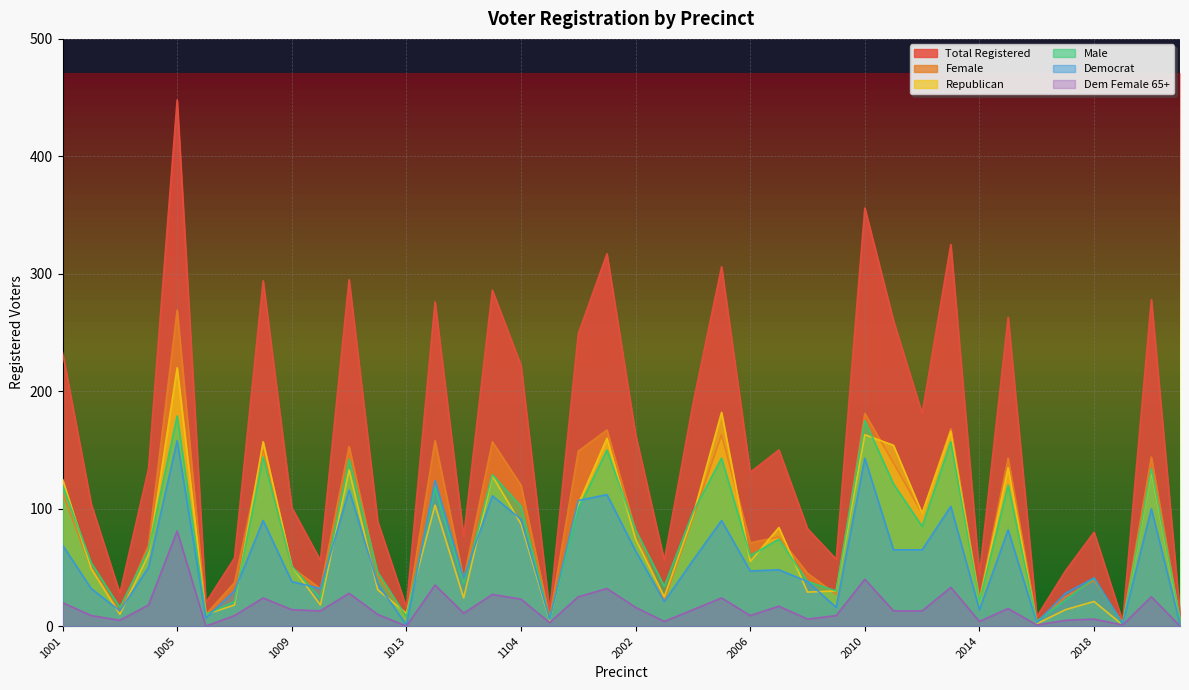

Reading right to left, transcribe all the data shown in this chart.

totreg_r: 3003=10	3002=278	3001=4	2018=80	2017=47	2016=8	2015=263	2014=44	2013=325	2012=181	2011=260	2010=356	2009=57	2008=83	2007=150	2006=131	2005=306	2004=189	2003=56	2002=163	2001=317	1106=249	1105=13	1104=222	1103=286	1102=76	1101=276	1013=16	1012=89	1011=295	1010=56	1009=101	1008=294	1007=58	1006=20	1005=448	1004=134	1003=28	1002=104	1001=233
female: 3003=4	3002=144	3001=3	2018=39	2017=25	2016=4	2015=143	2014=23	2013=168	2012=96	2011=139	2010=181	2009=27	2008=45	2007=76	2006=71	2005=163	2004=92	2003=22	2002=81	2001=167	1106=149	1105=7	1104=120	1103=157	1102=40	1101=158	1013=8	1012=43	1011=153	1010=32	1009=50	1008=150	1007=37	1006=10	1005=269	1004=69	1003=12	1002=50	1001=113
rep: 3003=5	3002=132	3001=1	2018=21	2017=14	2016=2	2015=135	2014=21	2013=166	2012=96	2011=154	2010=163	2009=30	2008=29	2007=84	2006=55	2005=182	2004=94	2003=25	2002=74	2001=160	1106=104	1105=5	1104=87	1103=128	1102=24	1101=103	1013=11	1012=31	1011=133	1010=18	1009=51	1008=157	1007=18	1006=10	1005=220	1004=61	1003=10	1002=49	1001=125
male: 3003=6	3002=134	3001=1	2018=41	2017=22	2016=4	2015=120	2014=21	2013=157	2012=85	2011=121	2010=175	2009=30	2008=38	2007=74	2006=60	2005=143	2004=97	2003=34	2002=82	2001=150	1106=100	1105=6	1104=102	1103=129	1102=36	1101=118	1013=8	1012=46	1011=142	1010=24	1009=51	1008=144	1007=21	1006=10	1005=179	1004=65	1003=16	1002=54	1001=120
dem: 3003=2	3002=100	3001=2	2018=41	2017=28	2016=3	2015=82	2014=14	2013=102	2012=65	2011=65	2010=143	2009=16	2008=38	2007=48	2006=47	2005=90	2004=56	2003=21	2002=64	2001=112	1106=107	1105=6	1104=91	1103=111	1102=41	1101=124	1013=1	1012=36	1011=116	1010=32	1009=38	1008=90	1007=30	1006=7	1005=158	1004=50	1003=13	1002=32	1001=69
demf65pl: 3003=0	3002=25	3001=1	2018=6	2017=5	2016=1	2015=15	2014=4	2013=33	2012=13	2011=13	2010=40	2009=9	2008=6	2007=17	2006=9	2005=24	2004=14	2003=4	2002=16	2001=32	1106=25	1105=3	1104=23	1103=27	1102=11	1101=35	1013=0	1012=10	1011=28	1010=13	1009=14	1008=24	1007=9	1006=0	1005=81	1004=18	1003=5	1002=9	1001=20